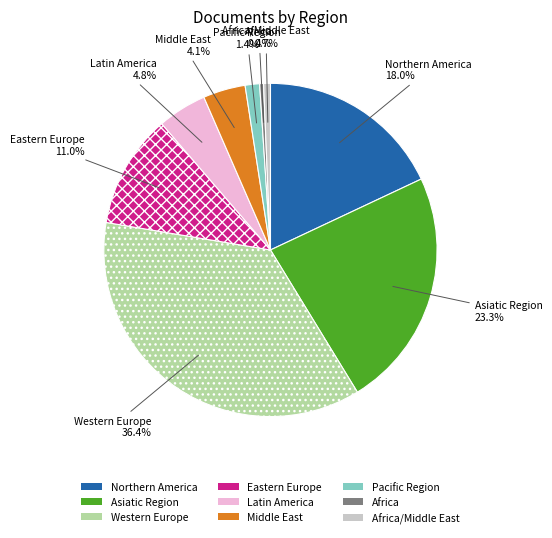

What is the total percentage of Middle East and Western Europe?

40.5%